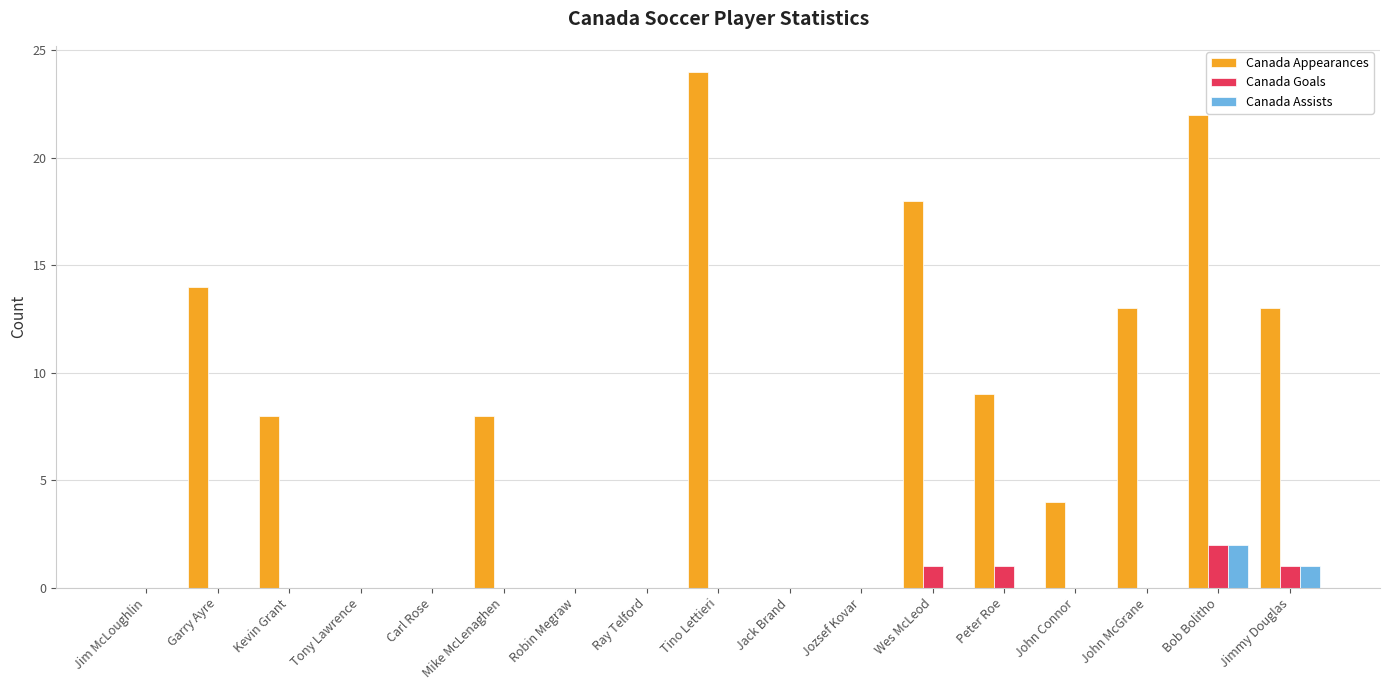

The value of Canada Assists at Jimmy Douglas is 1. True or false?

True